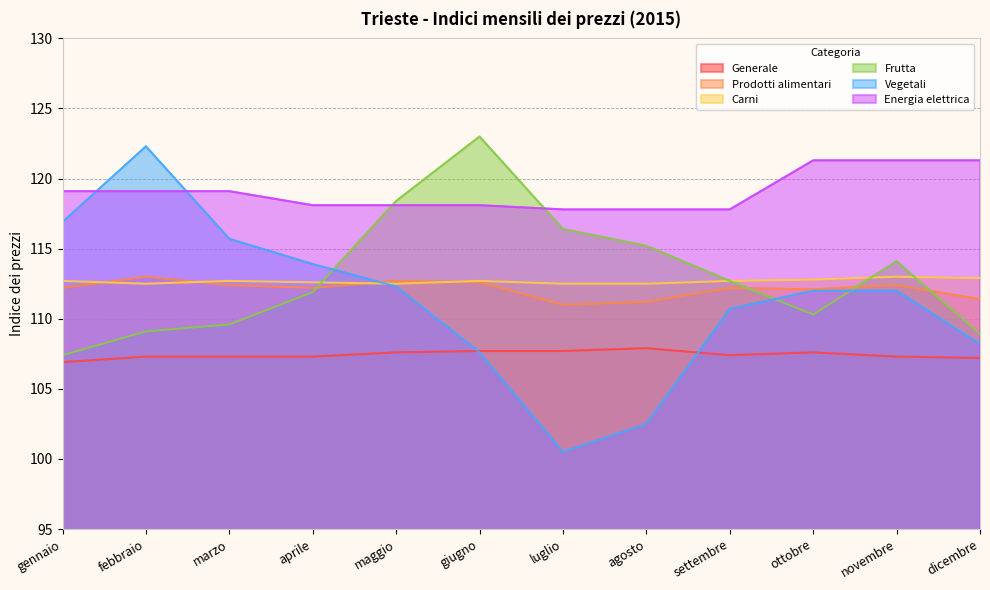

At which category does Generale reach its first local peak?

agosto